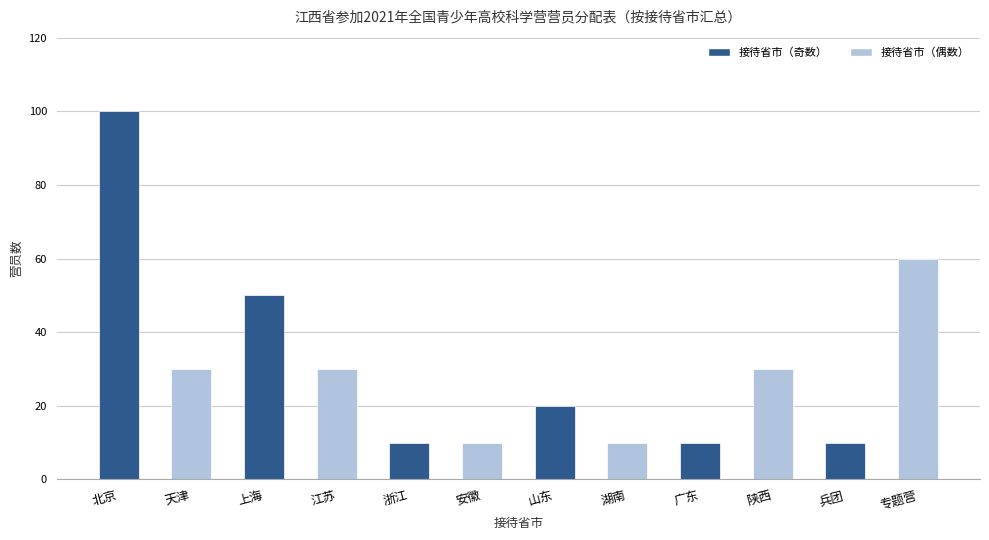

What is the sum of all values?

370